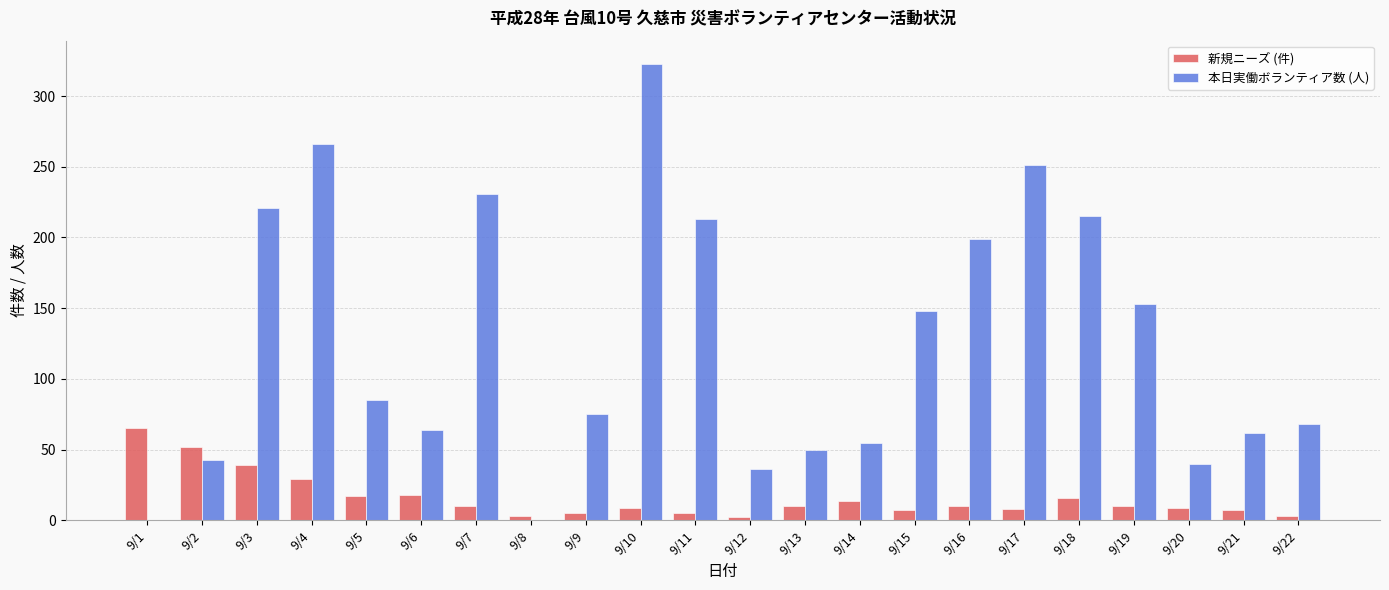

Are the bars horizontal?

No